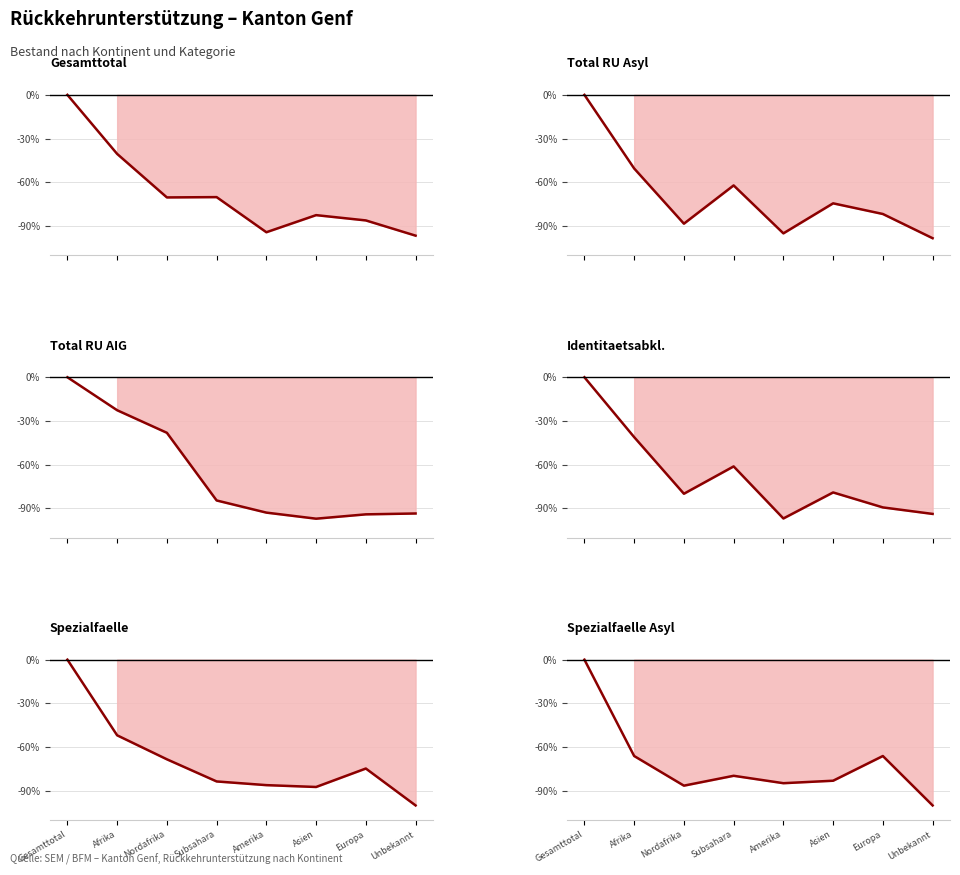

At which category does Identitaetsabklaerung reach its first local peak?

Subsahara